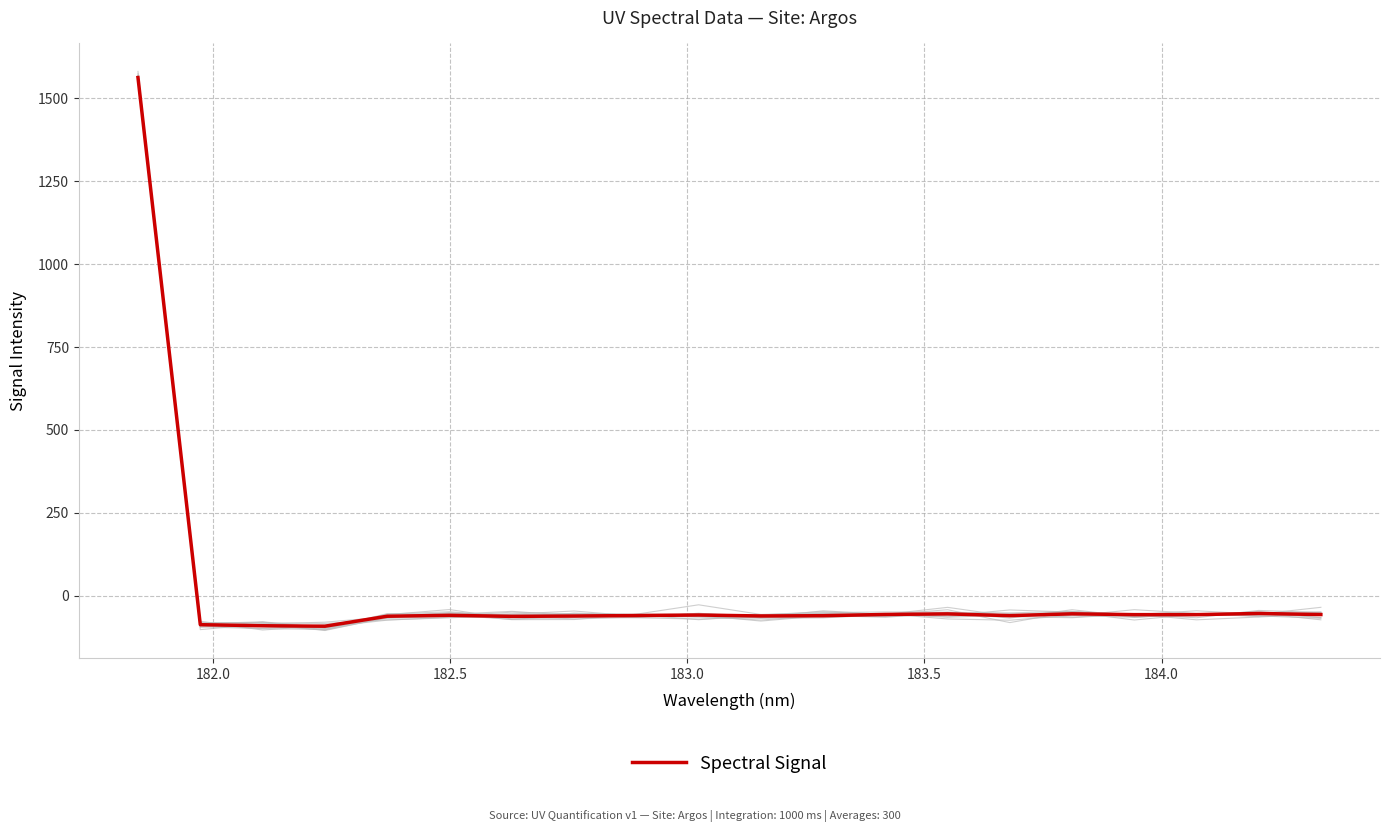

What is the average value?

18.1